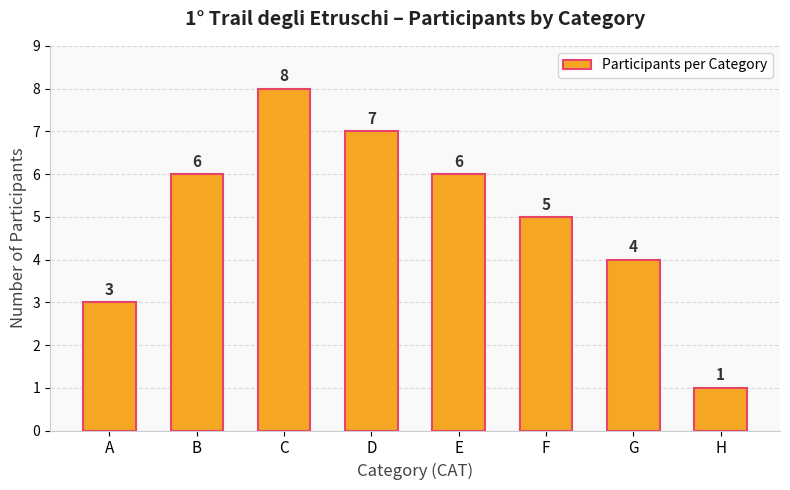

What is the approximate value at G?

4